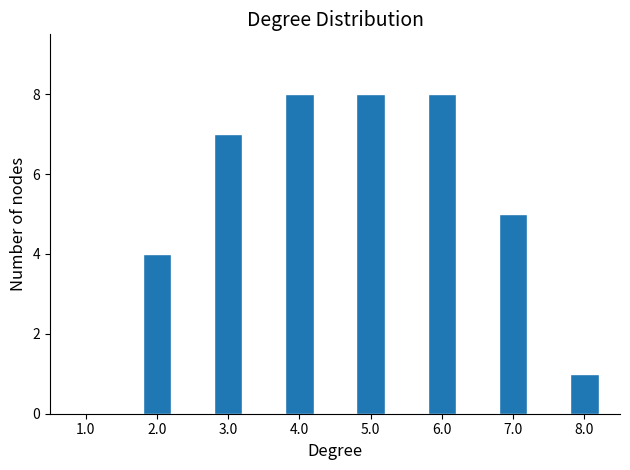

Reading left to right, list all the values displayed in this chart.

1.0=0	2.0=4	3.0=7	4.0=8	5.0=8	6.0=8	7.0=5	8.0=1